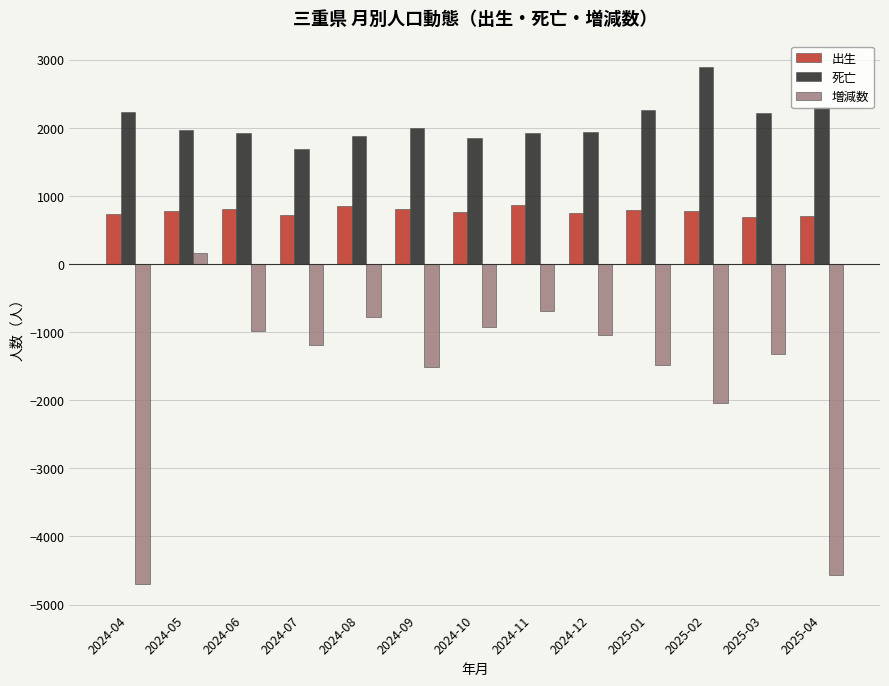

Which series has the widest spread of values?

増減数